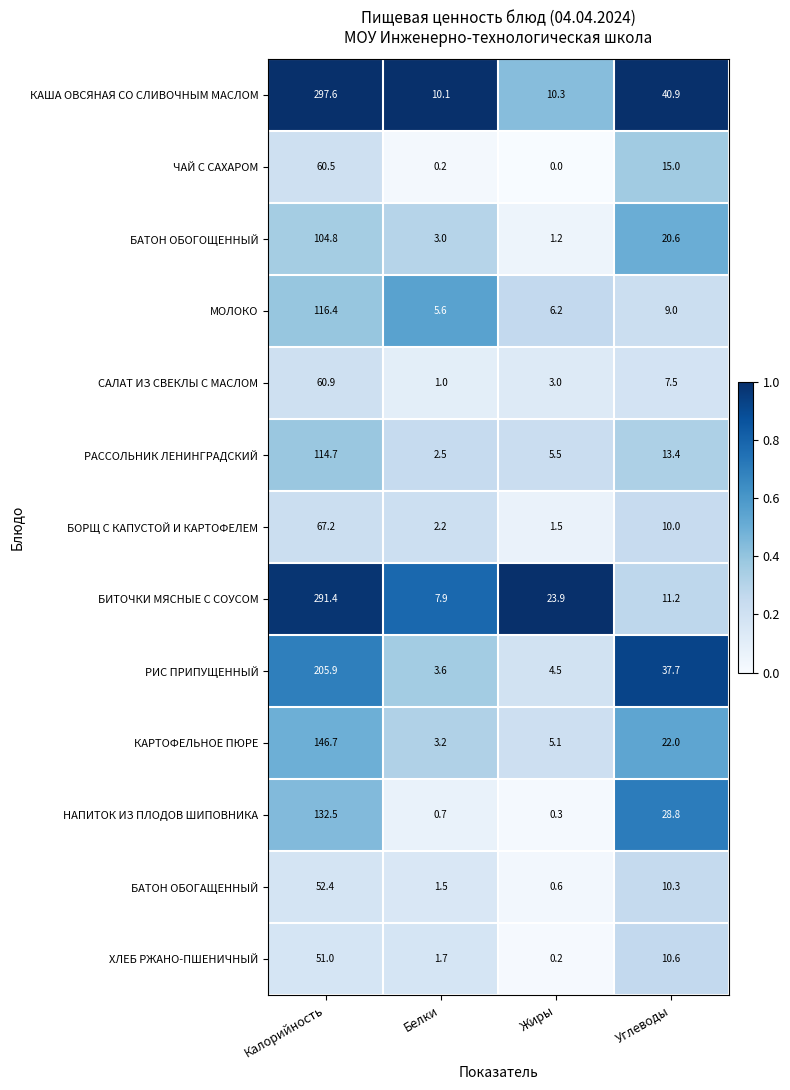

What value does the БАТОН ОБОГАЩЕННЫЙ series have at Калорийность?

52.4